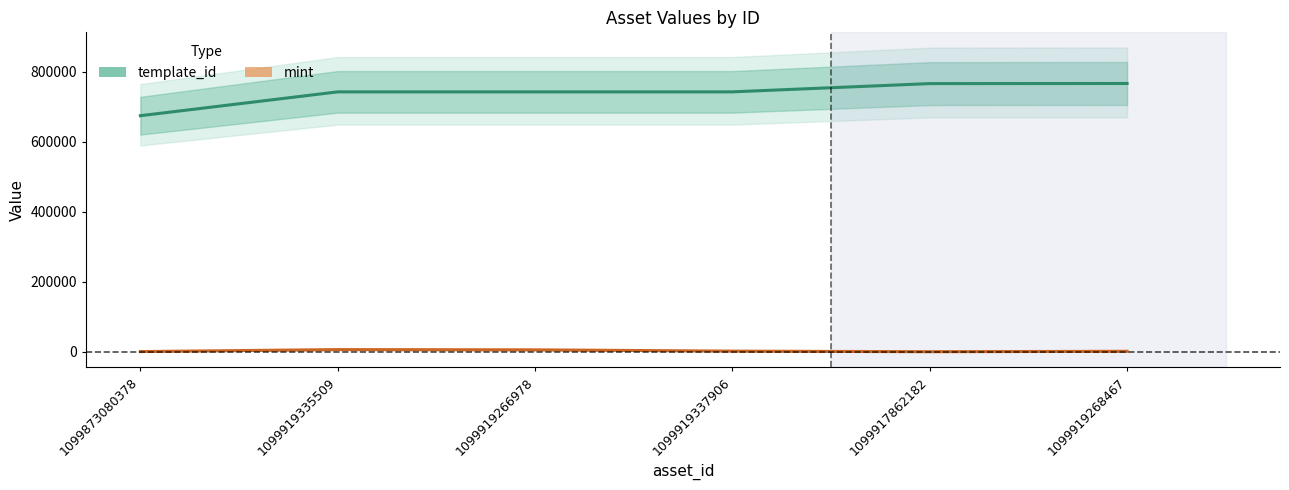

Which series has the largest total across all categories?

template_id